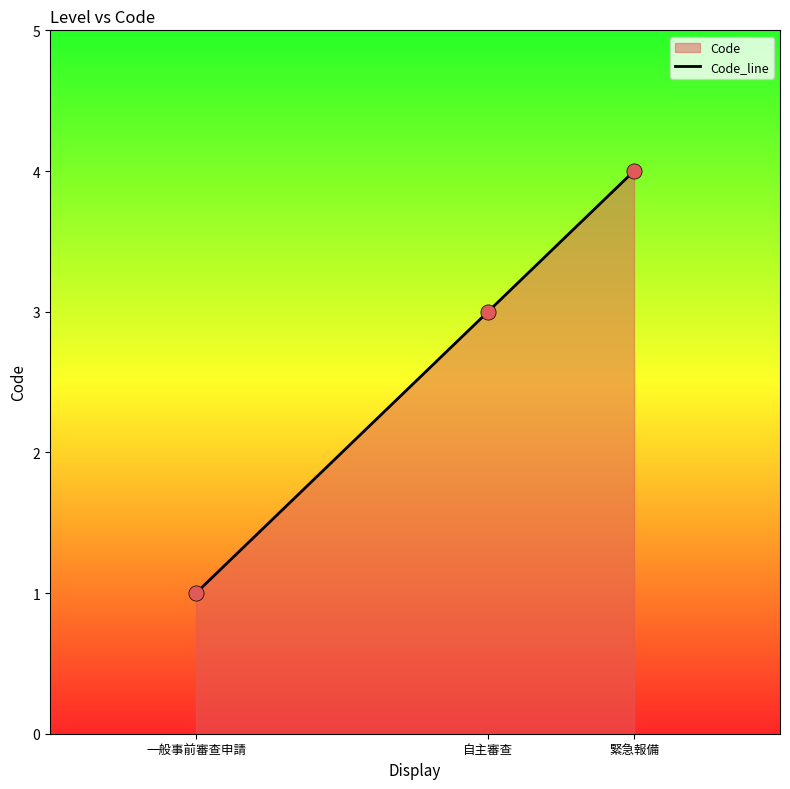

Approximately how many times larger is the value at 緊急報備 compared to 一般事前審查申請?

4.0